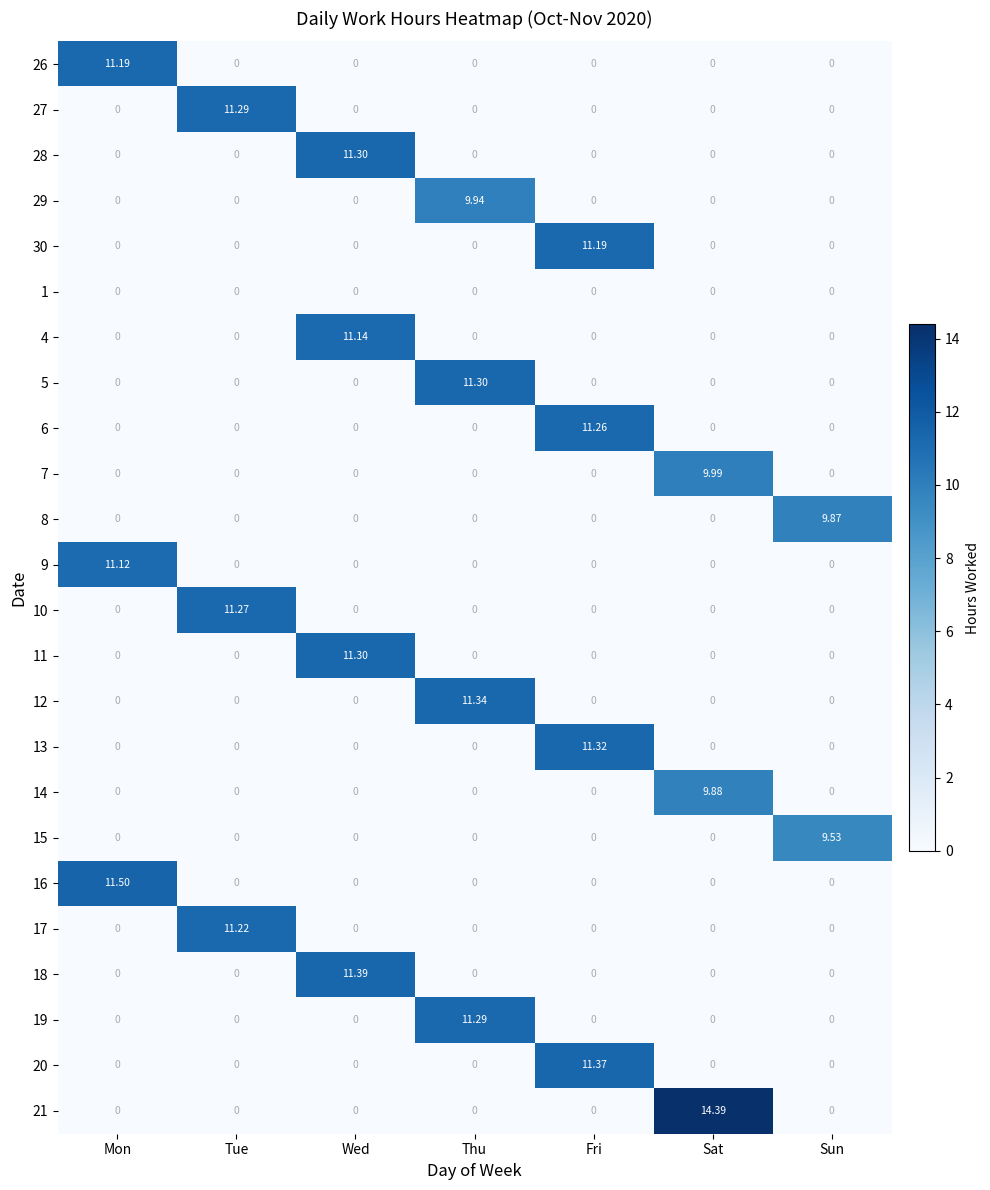

At which category is the sum across all series the highest?

Fri